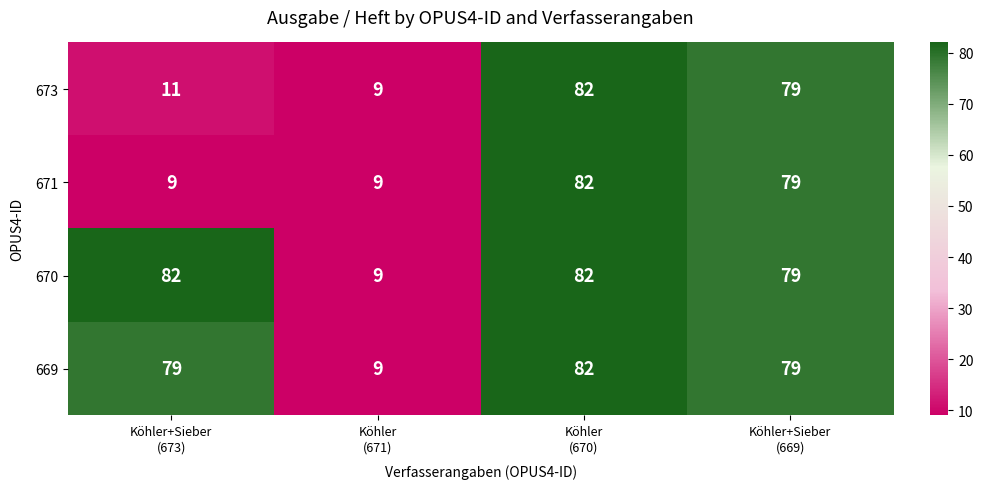

What is the smallest value displayed?

9